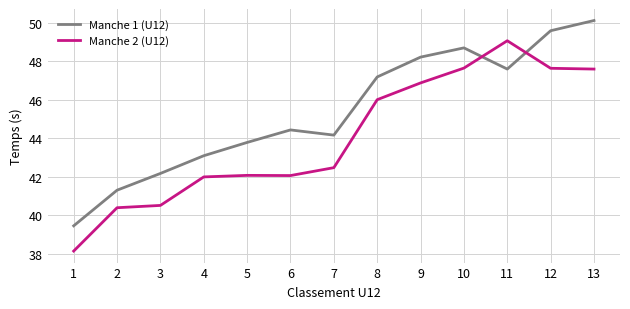

In Manche 1 (U12), how many points are higher than both neighbors (excluding endpoints)?

2